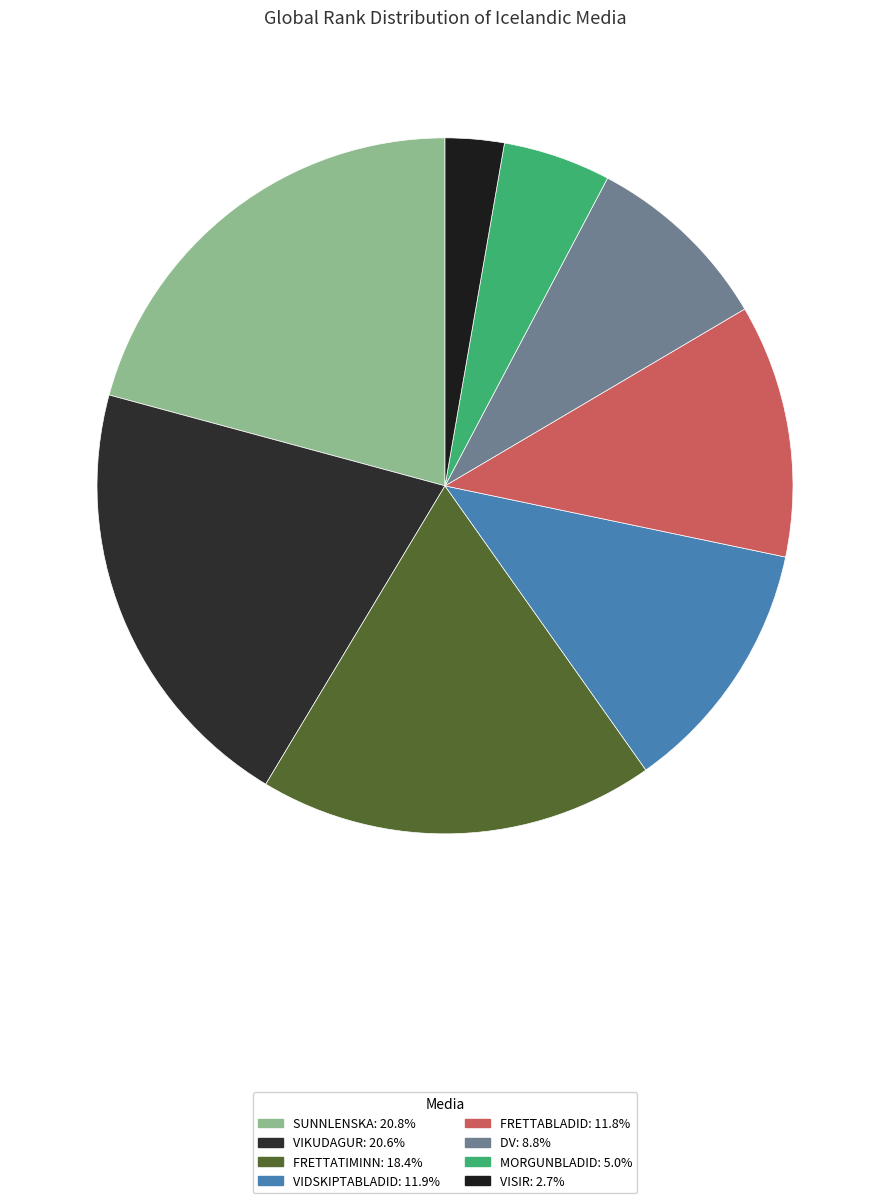

True or false: FRETTABLADID accounts for 17% of the total.

False